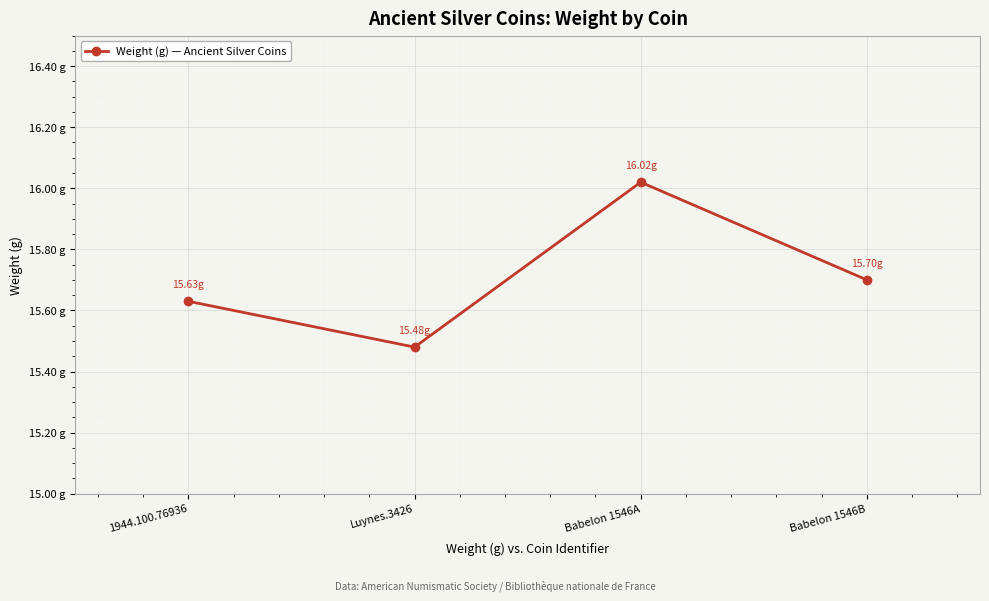

True or false: there are more than 2 points higher than both neighbors.

False